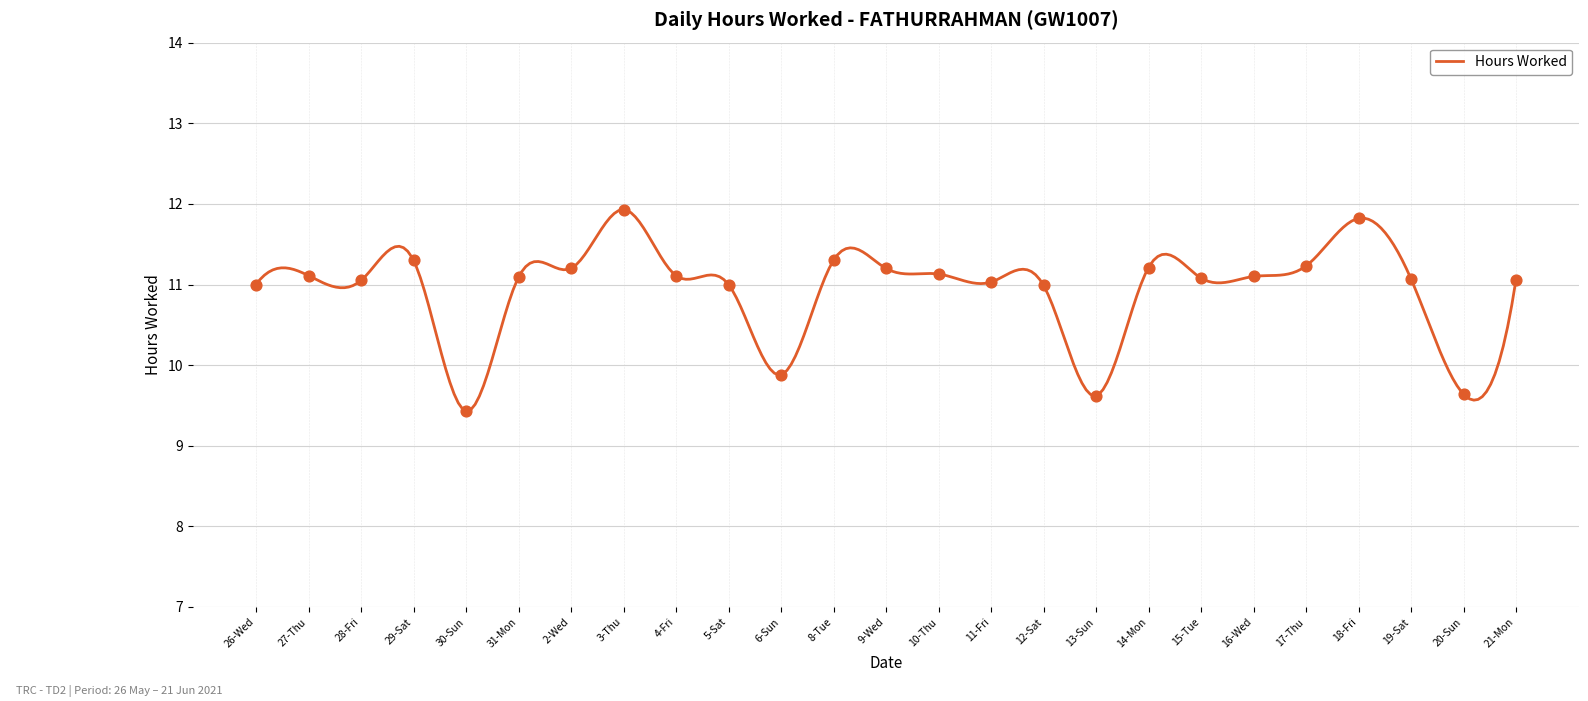

What is the ratio of the value at 5-Sat to the value at 18-Fri?

0.9